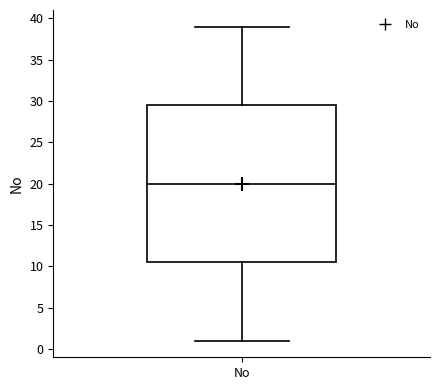

Transcribe this box plot: give where the median line is, the range the box spans, and where the two whiskers end, as read against the y-axis. The values are not printed on the chart, so give them approximately, as read against the axis.

median 20.0, box 10.5 to 29.5, whiskers 1.0 to 39.0